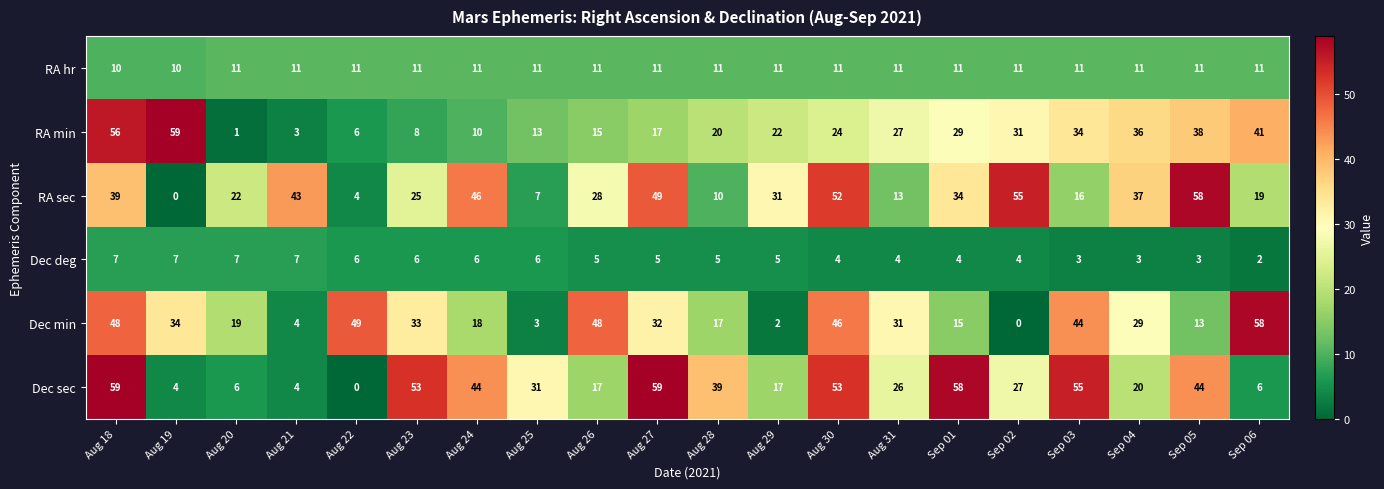

Is the value of Dec min at Aug 26 greater than the value of Dec deg at Aug 27?

Yes